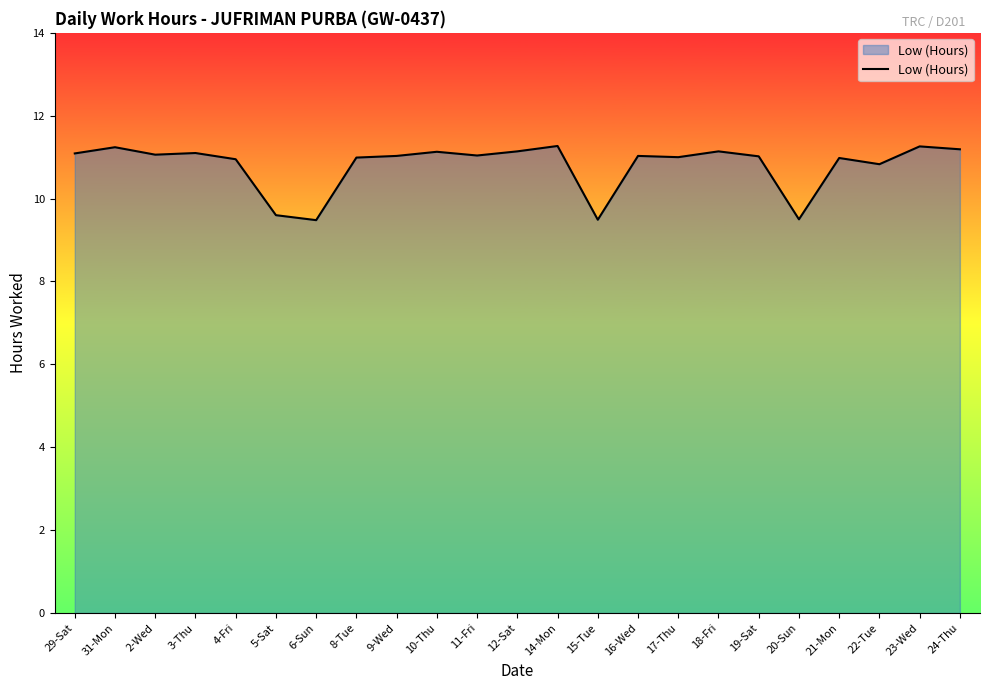

The value at 29-Sat is 11.1. True or false?

True